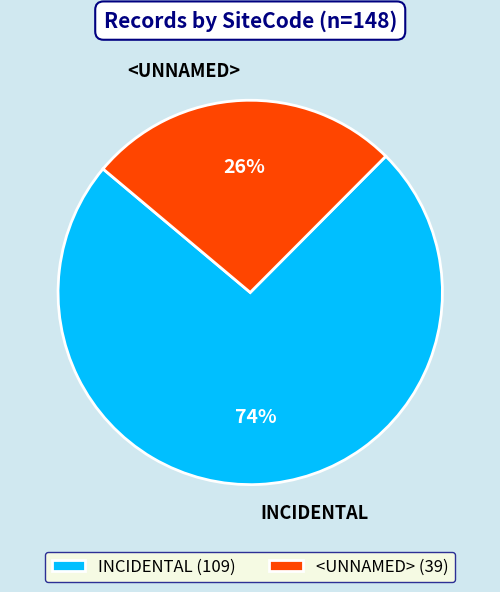

Count the number of slices in the pie.

2